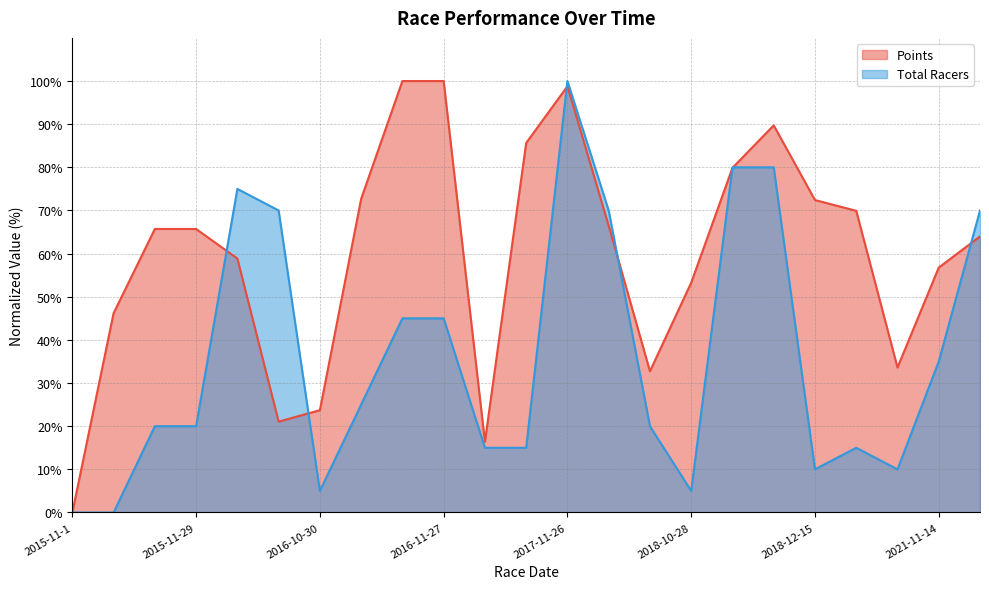

True or false: Points and Total Racers intersect in this chart.

True